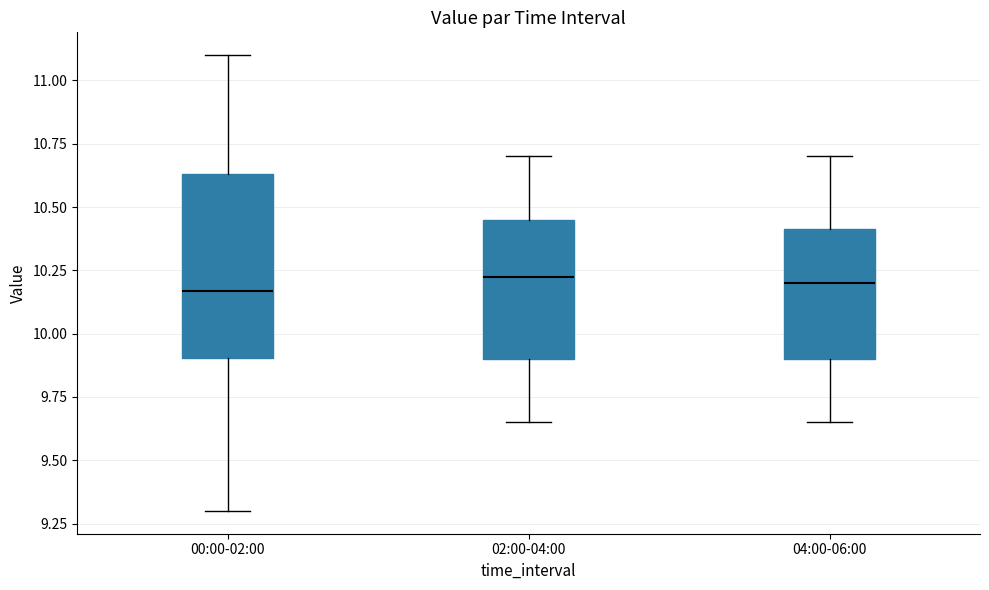

Where is the lower edge of the box for 04:00-06:00 on the y-axis? The values are not printed on the chart, so give them approximately, as read against the axis.

9.90